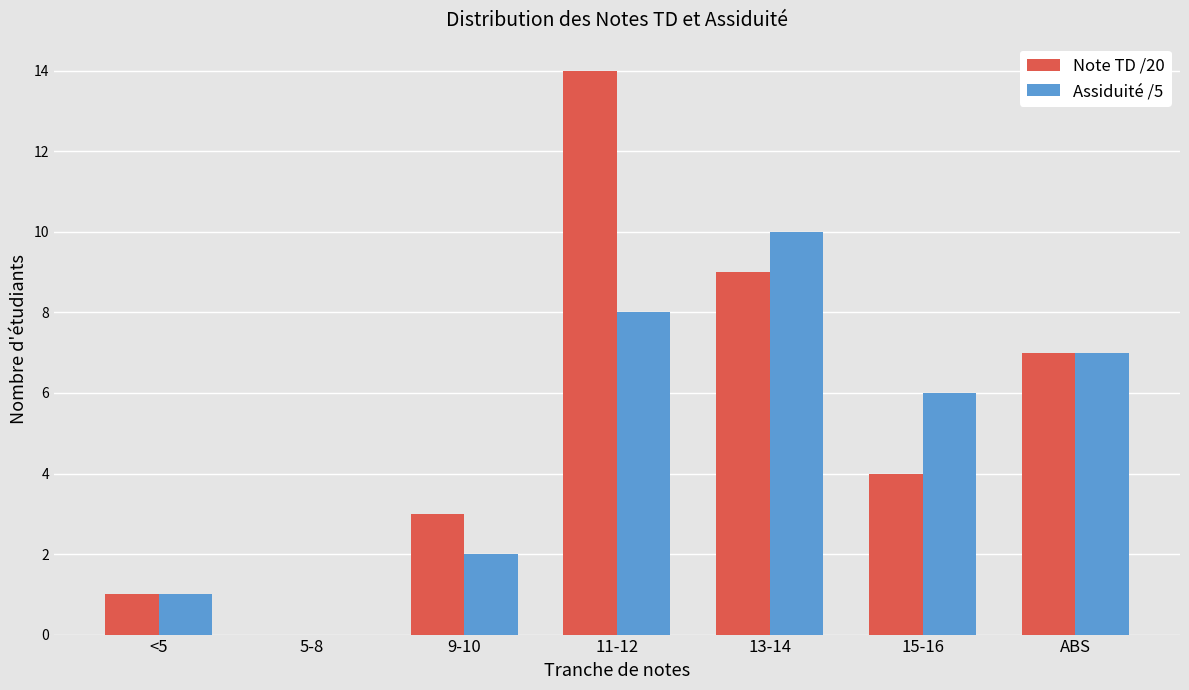

Reading left to right, what are all the values shown in this chart?

Note TD /20: 1	0	3	14	9	4	7
Assiduité /5: 1	0	2	8	10	6	7